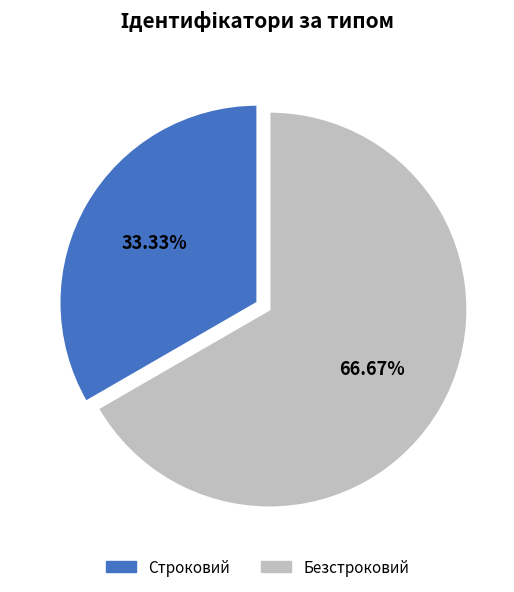

To the nearest percent, what portion does Строковий represent?

33%